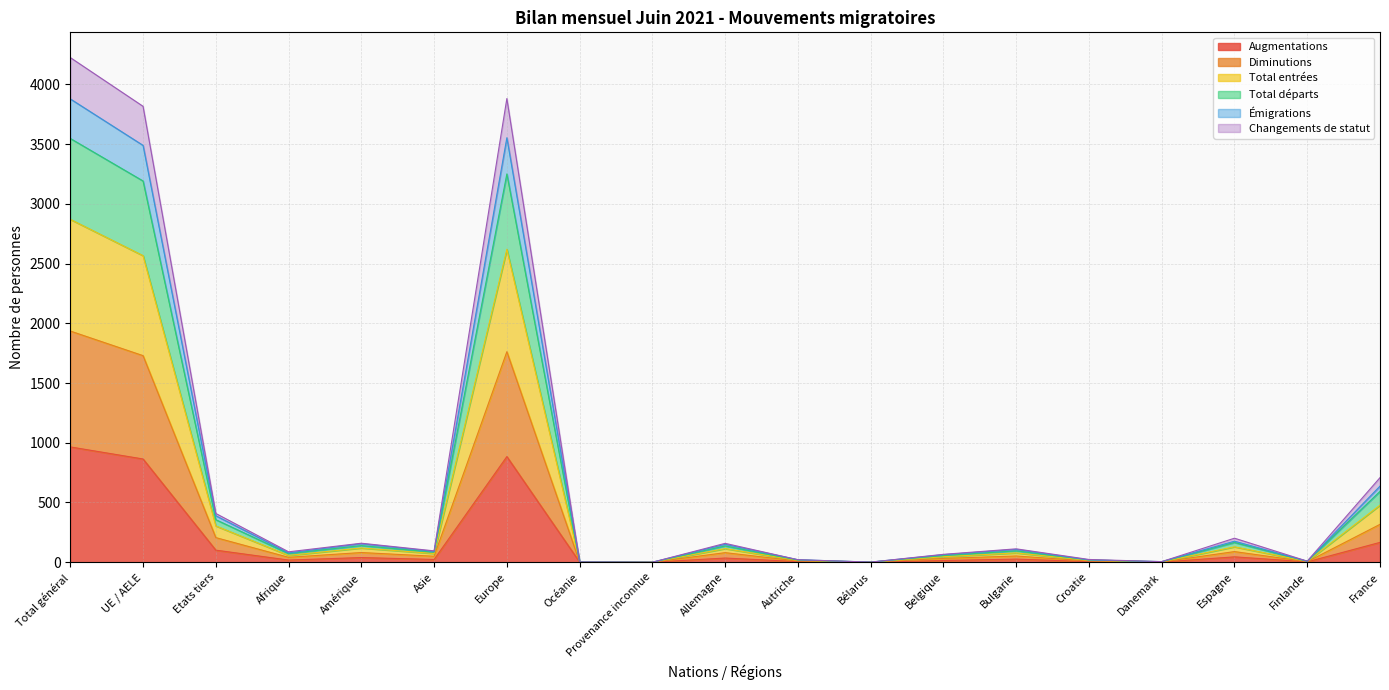

What is the maximum value for Augmentations?

965